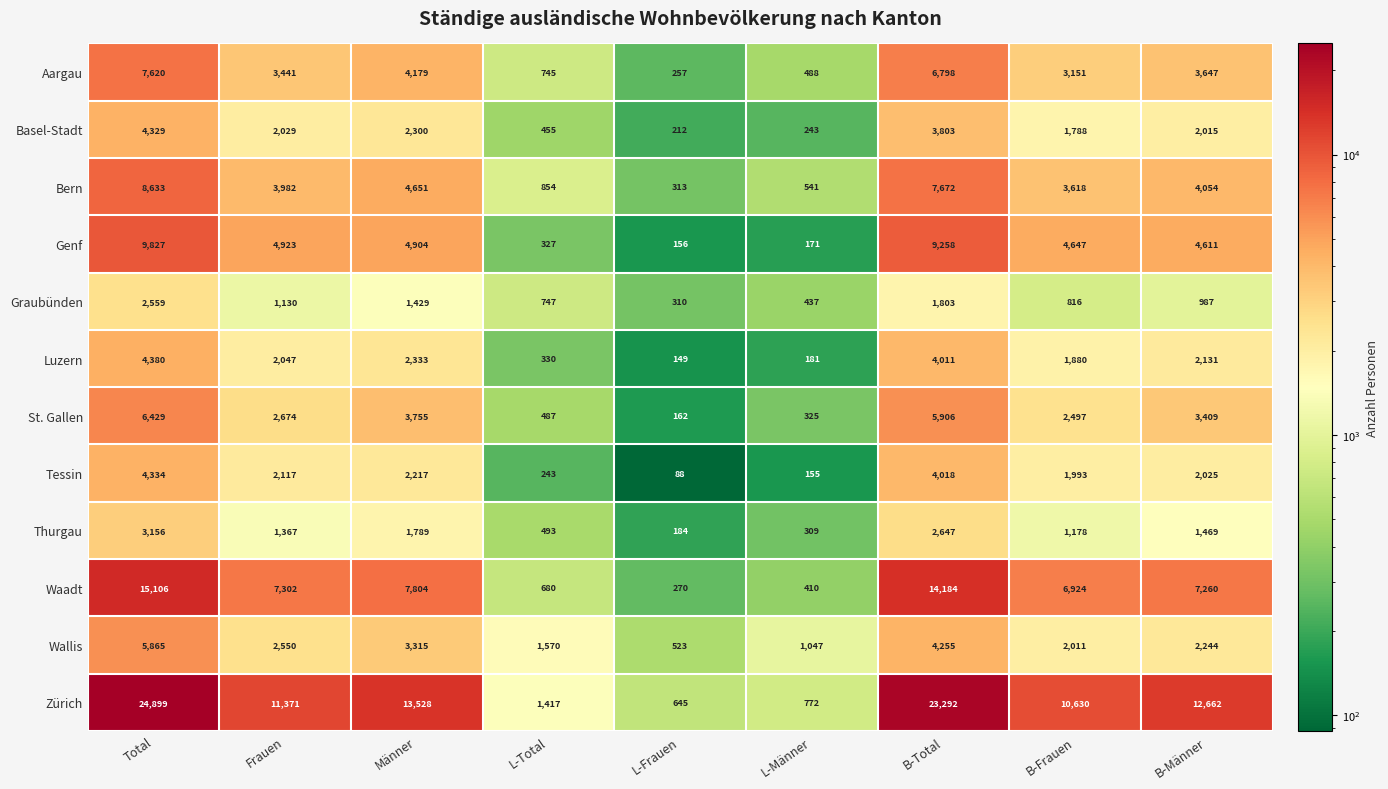

Rank the categories by Luzern value from highest to lowest.

Total, B-Total, Männer, B-Männer, Frauen, B-Frauen, L-Total, L-Männer, L-Frauen